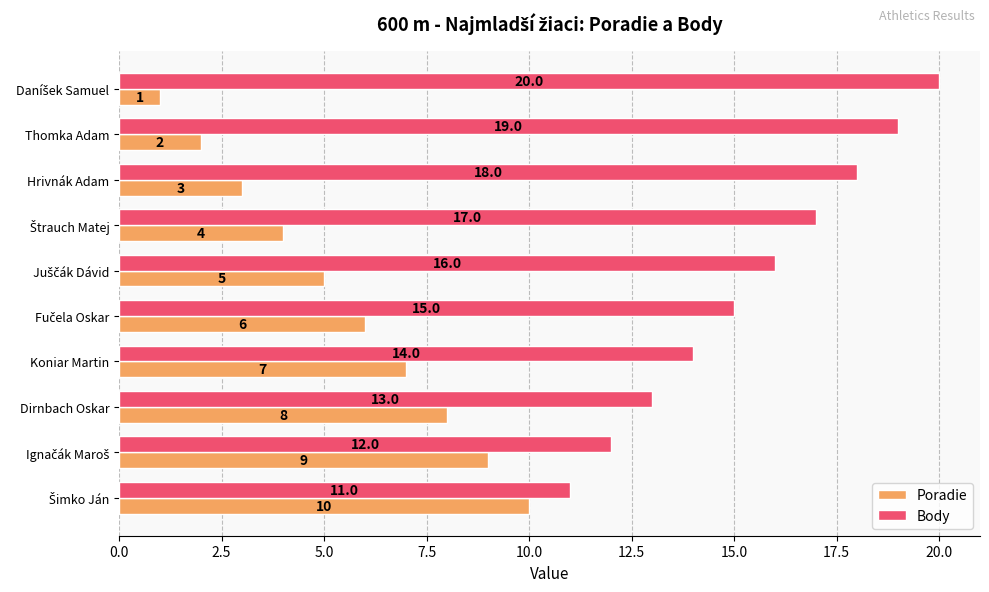

What is the difference between the second highest and minimum values in the Body series?

8